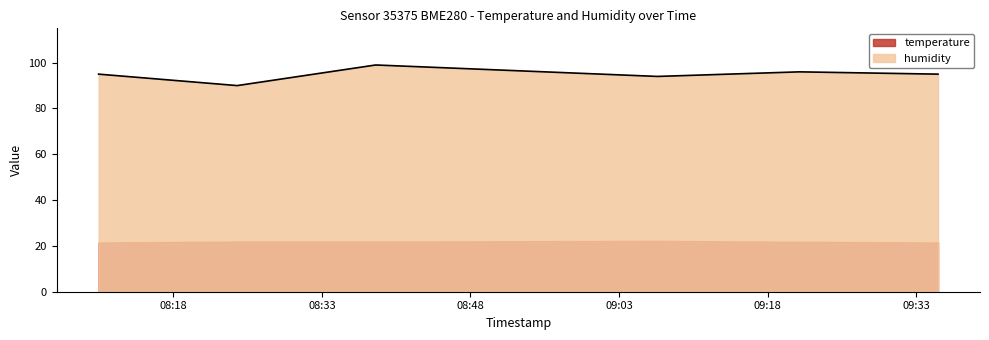

Reading right to left, what are all the values shown in this chart?

95	96	94	99	90	95